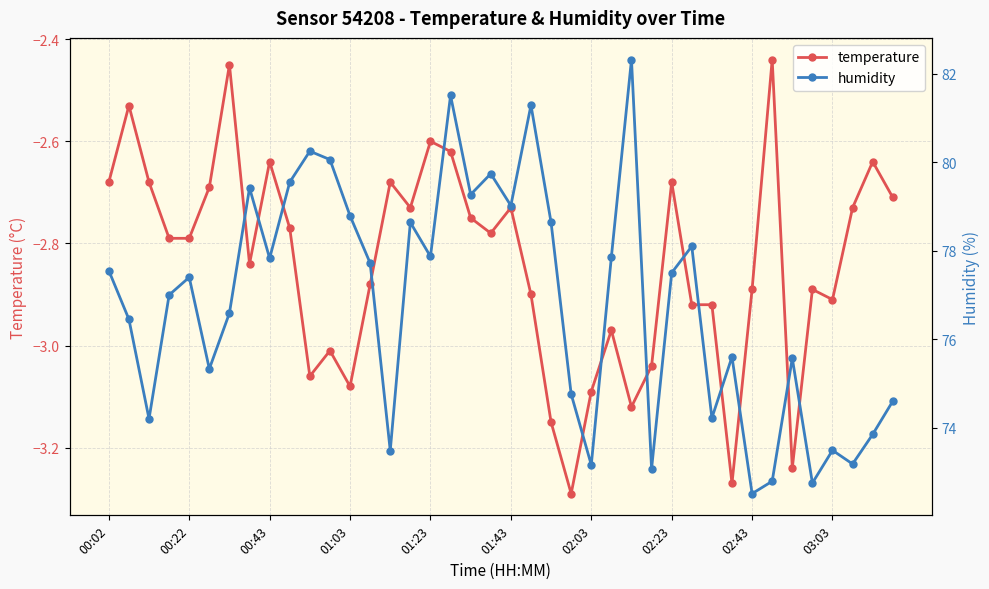

What position from the left is 35?

36